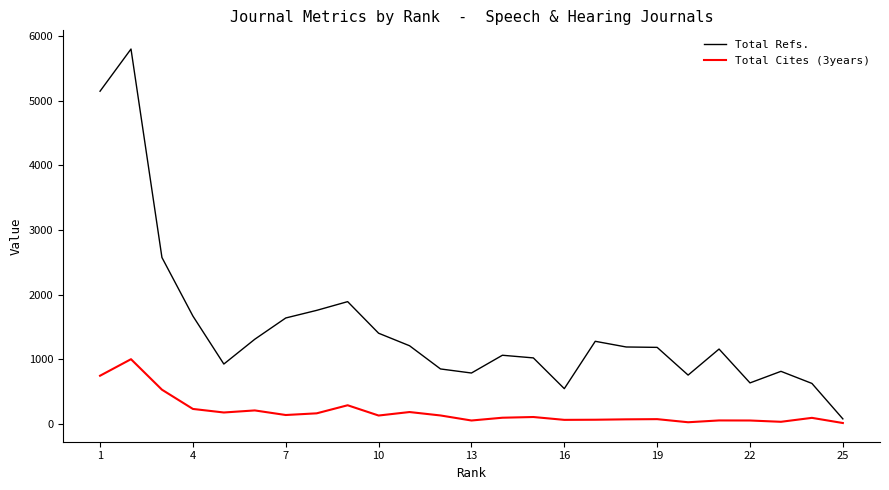

Which series has the largest total across all categories?

Total Refs.